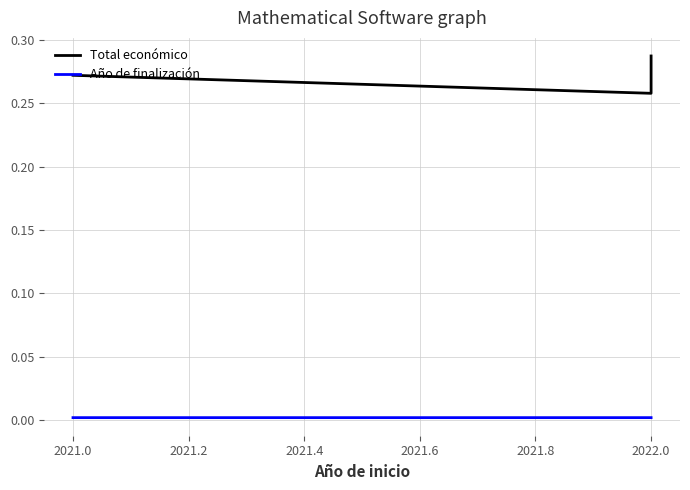

True or false: Año de finalización has a value of 0.0 at 2022.0.

True